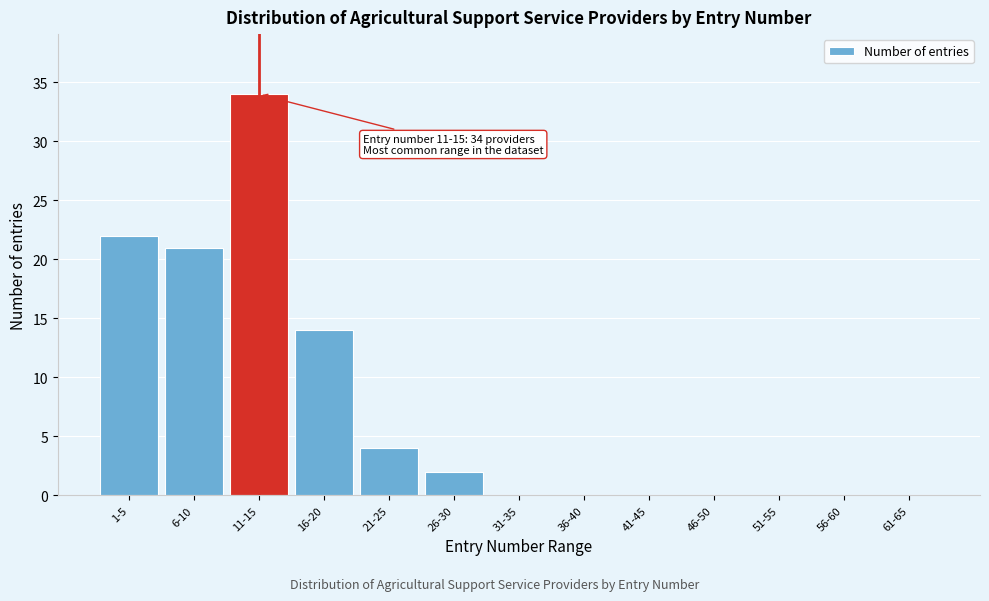

Reading right to left, extract all data points from this chart.

61-65=0	56-60=0	51-55=0	46-50=0	41-45=0	36-40=0	31-35=0	26-30=2	21-25=4	16-20=14	11-15=34	6-10=21	1-5=22